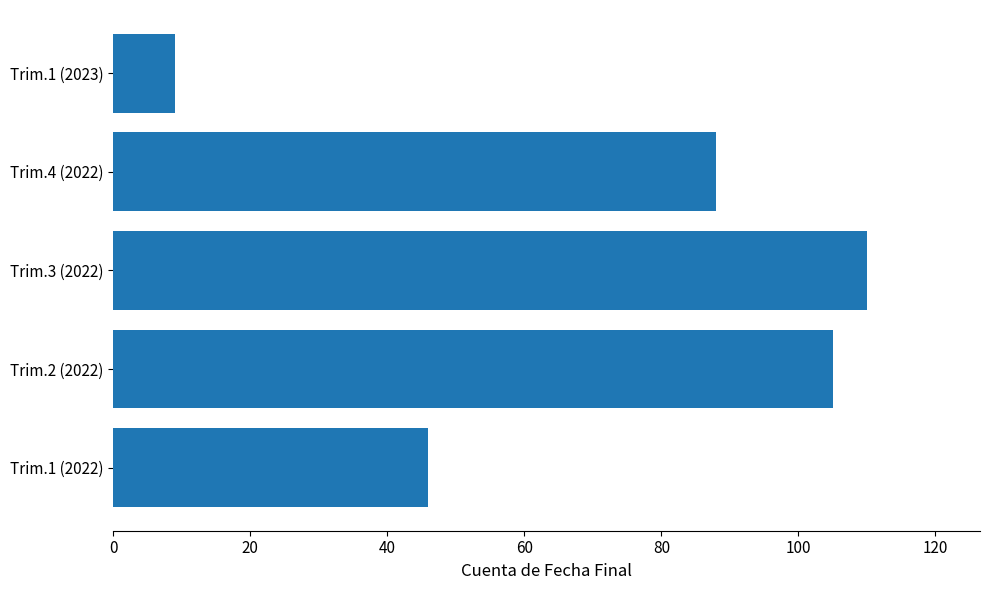

Does the chart contain any negative values?

No